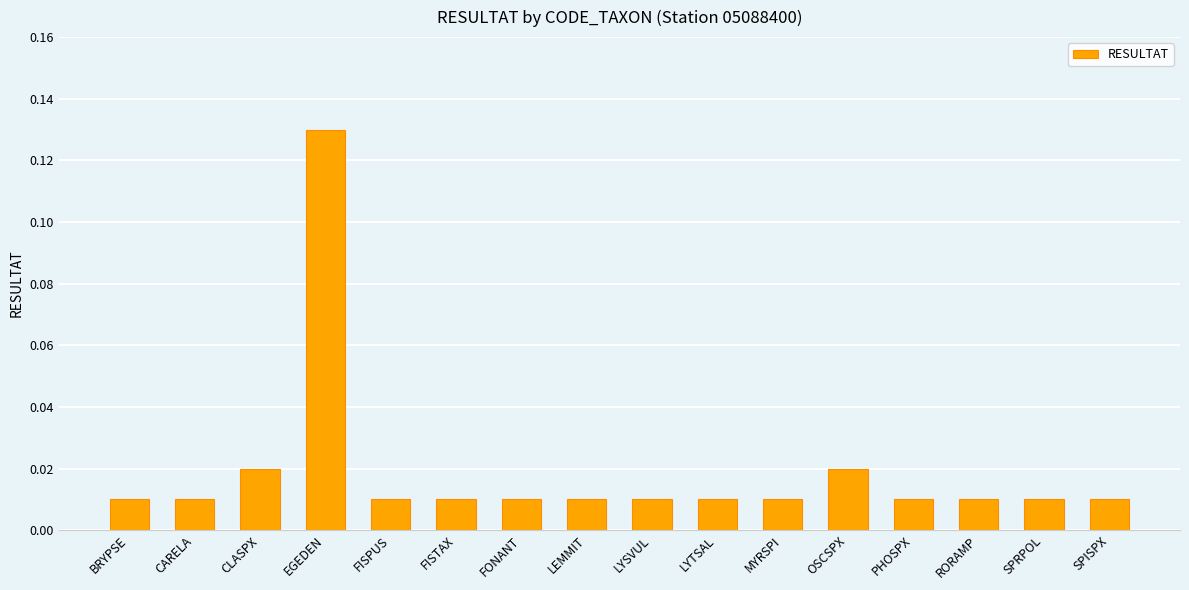

How many categories are shown in the chart?

16